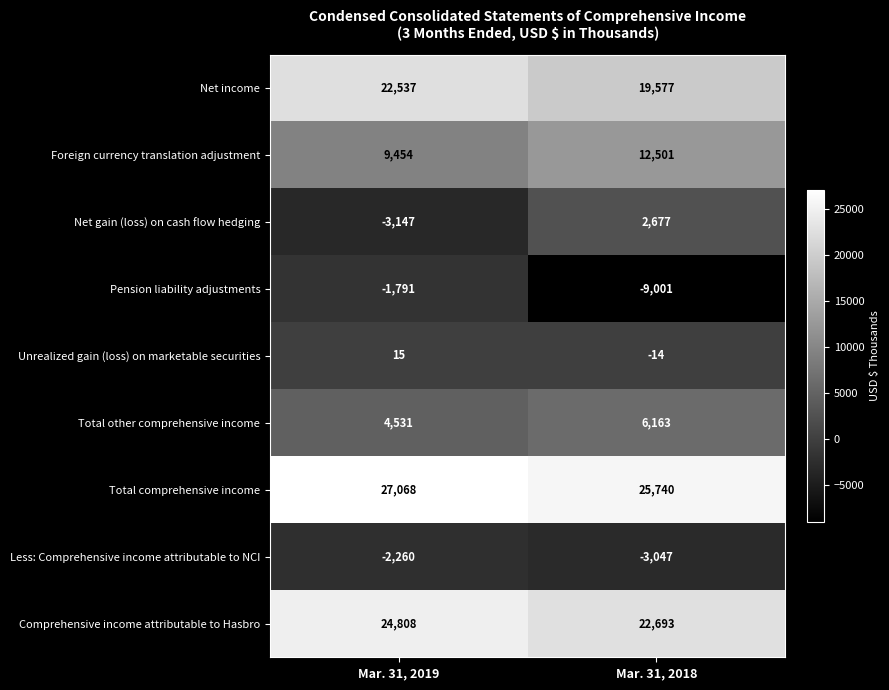

At which category is the sum across all series the highest?

Mar. 31, 2019